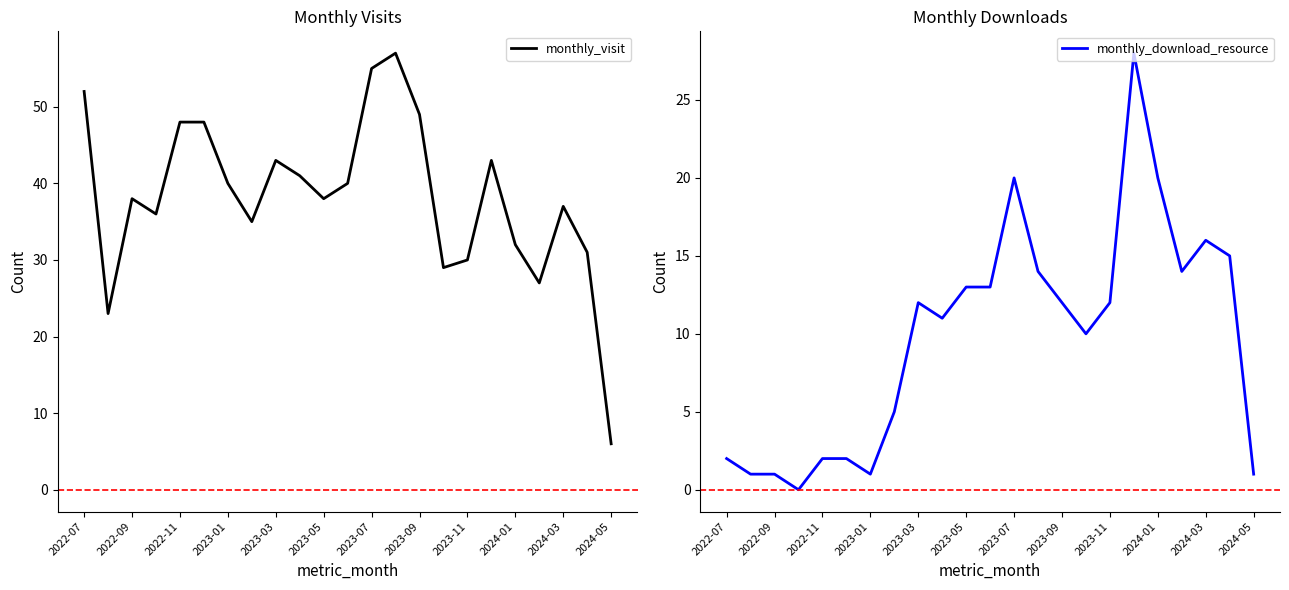

The monthly_download_resource series shows 12 at 2023-11. True or false?

True